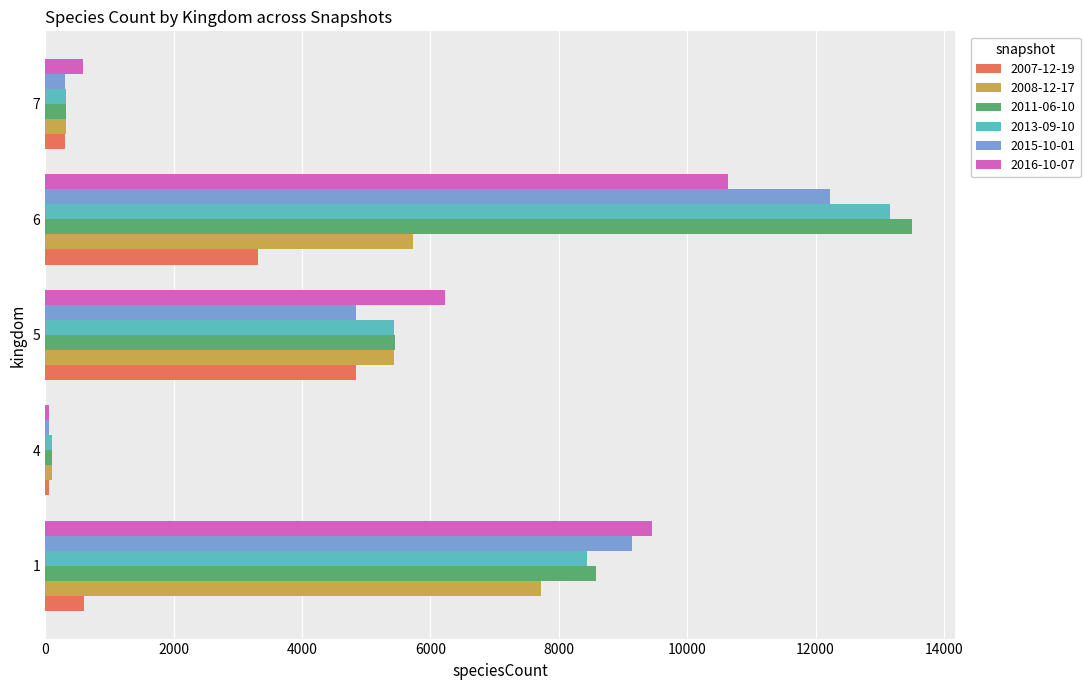

Rank the series by their maximum value, from highest to lowest.

2011-06-10, 2013-09-10, 2015-10-01, 2016-10-07, 2008-12-17, 2007-12-19